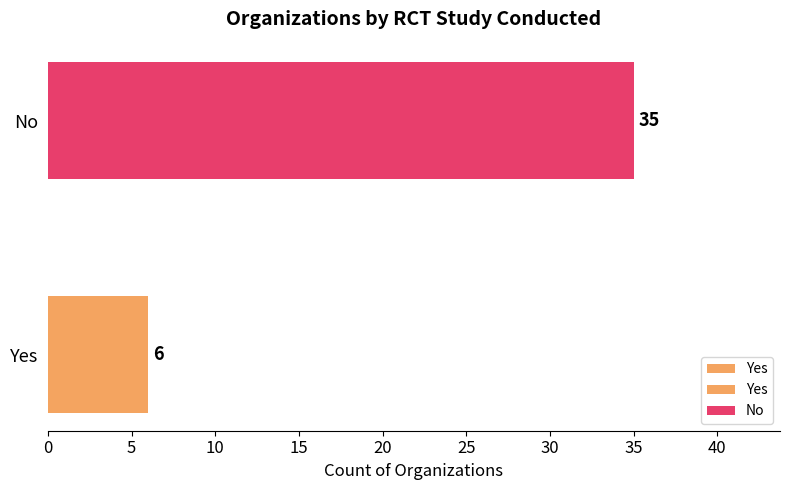

The value at No is 62. True or false?

False